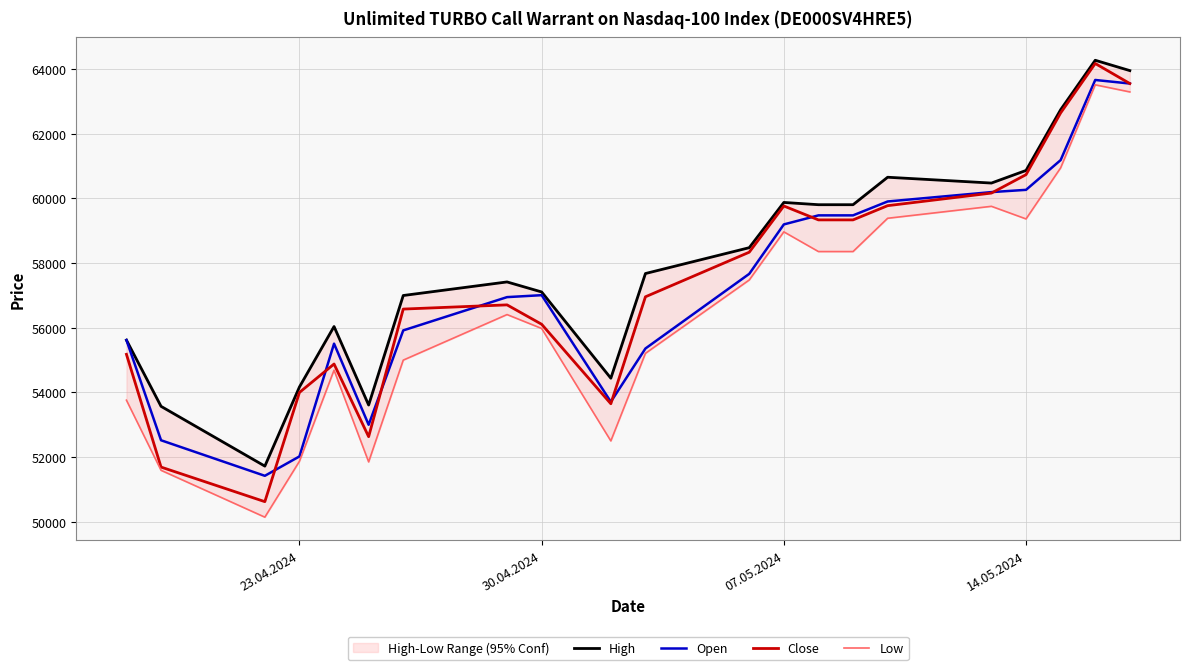

The value of Close at 14.05.2024 is 60735. True or false?

True